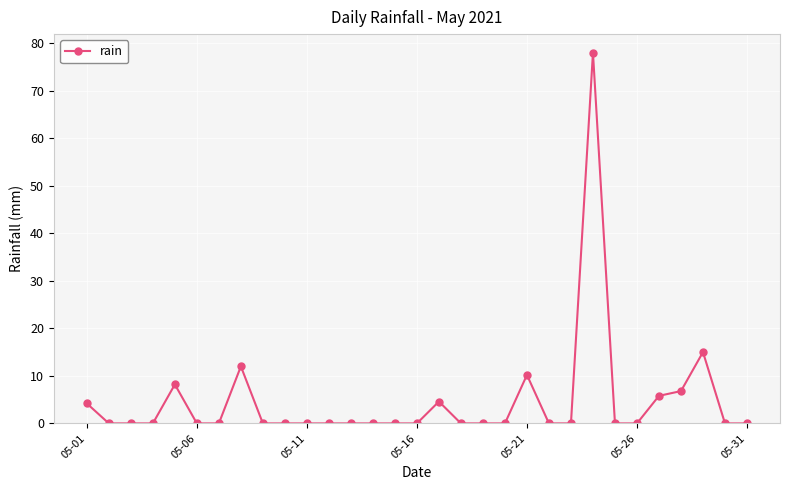

What is the maximum value shown in the chart?

78.0